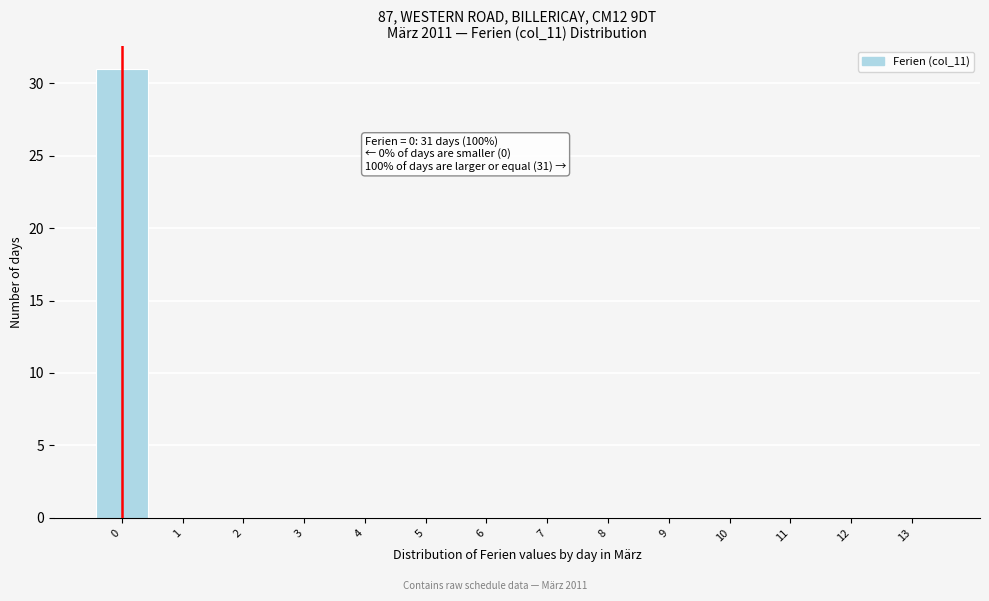

Over which range of the x-axis is the bar tallest?

-0.5 to 0.5